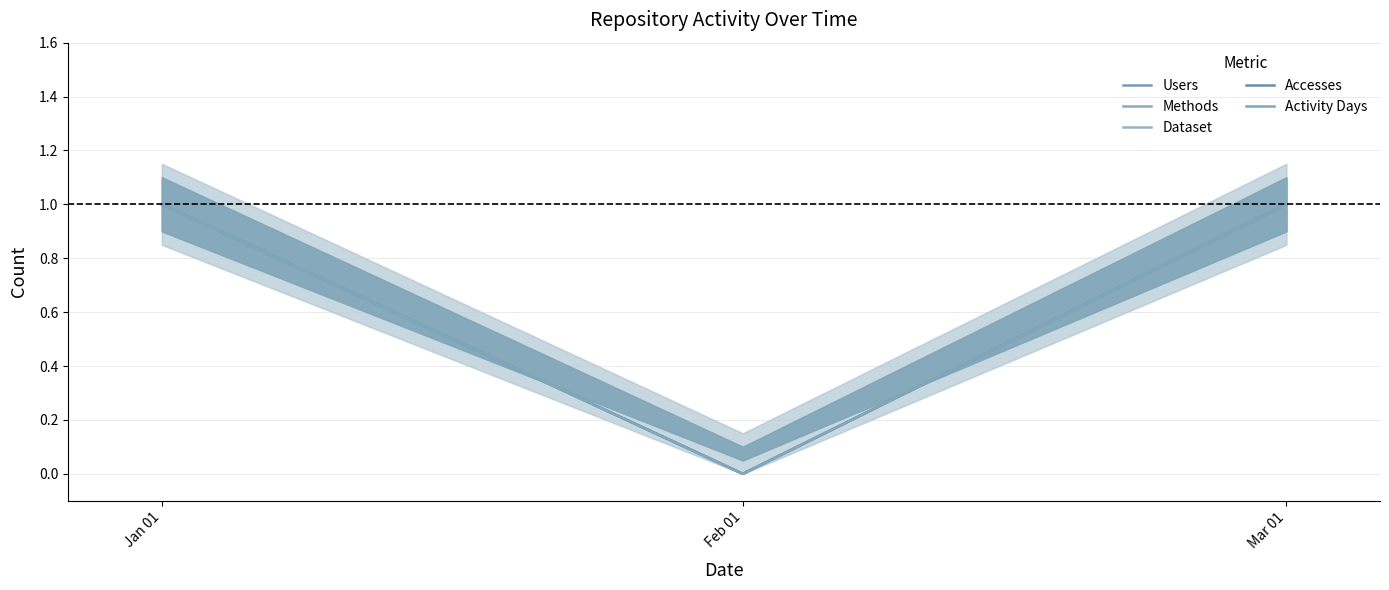

At which category is the sum across all series the highest?

Jan 01